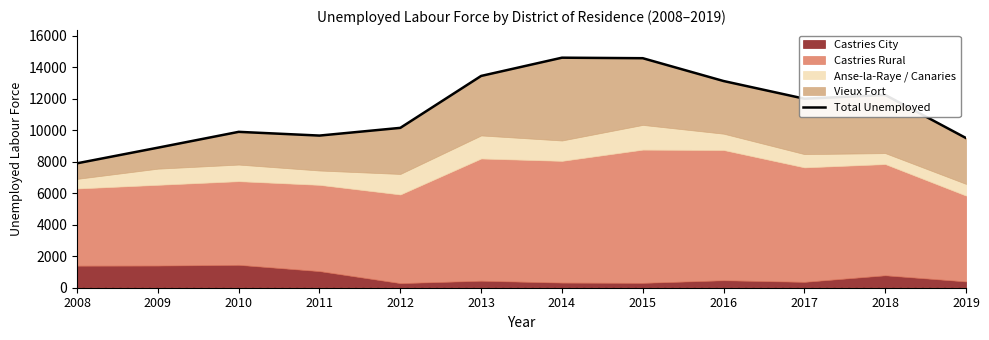

Where is the first local minimum?

2011